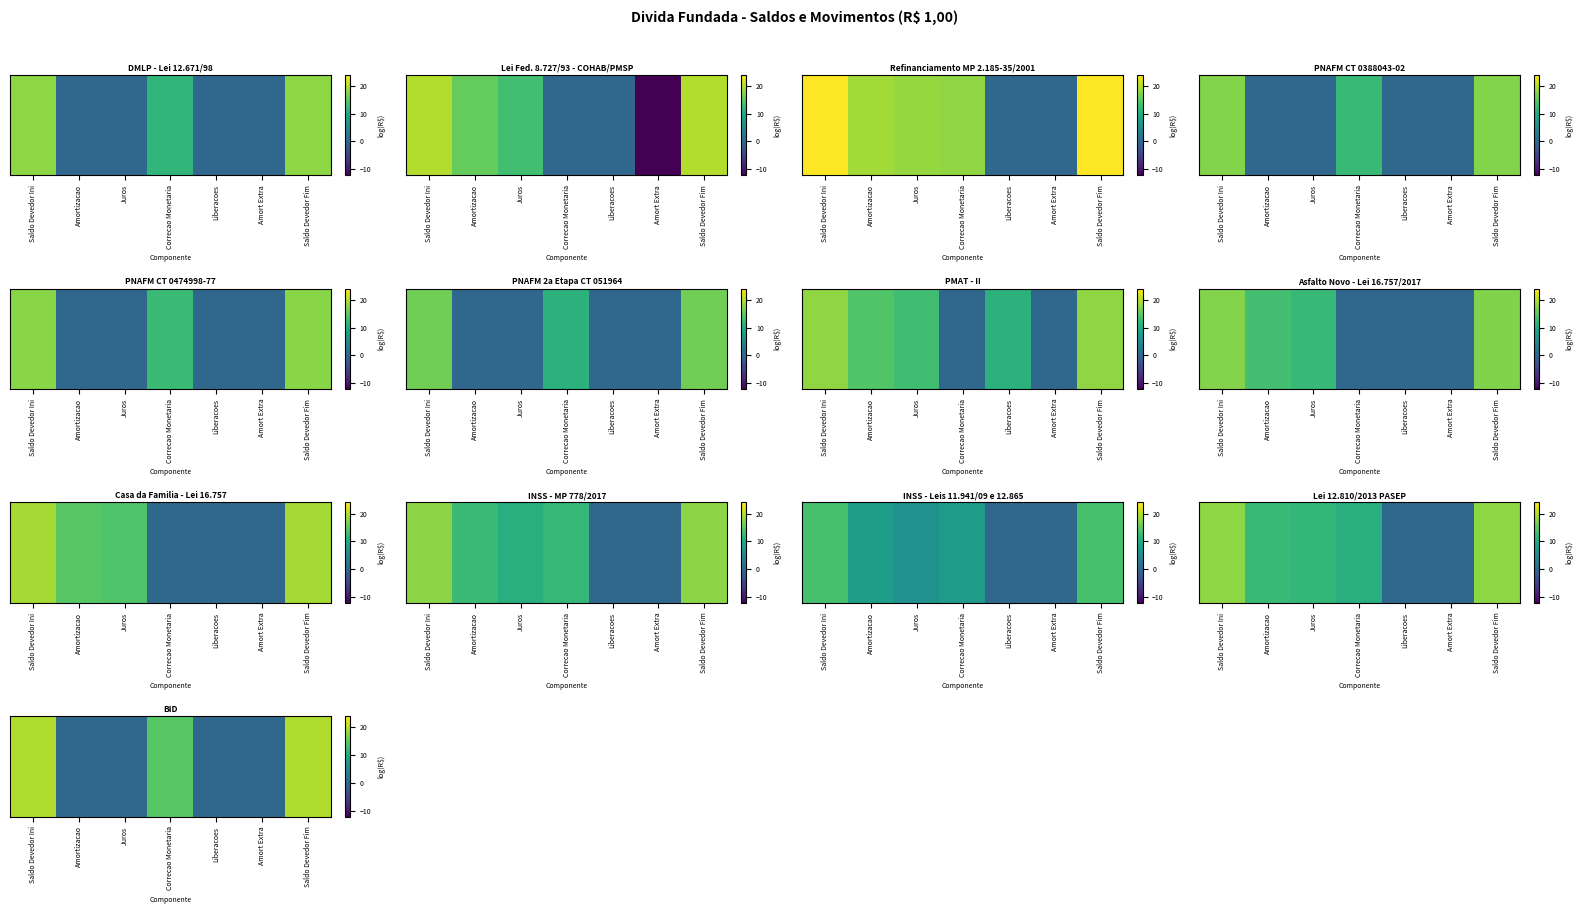

How many series are shown in this chart?

1